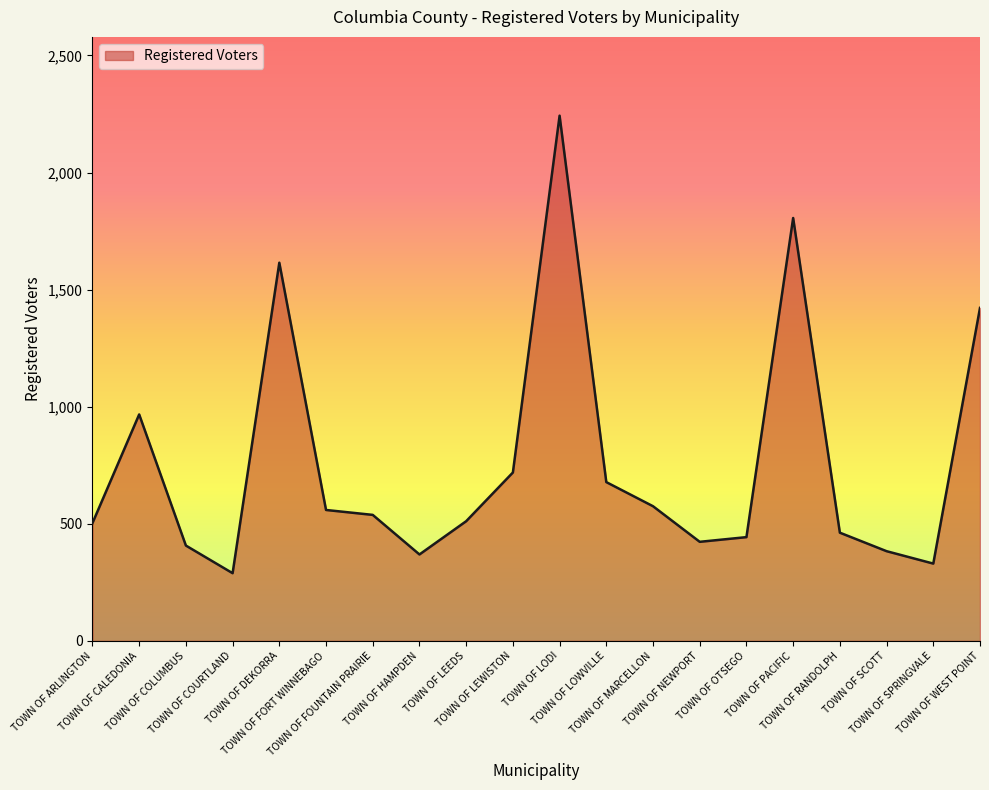

True or false: the data has more than 0 interior local peaks.

True